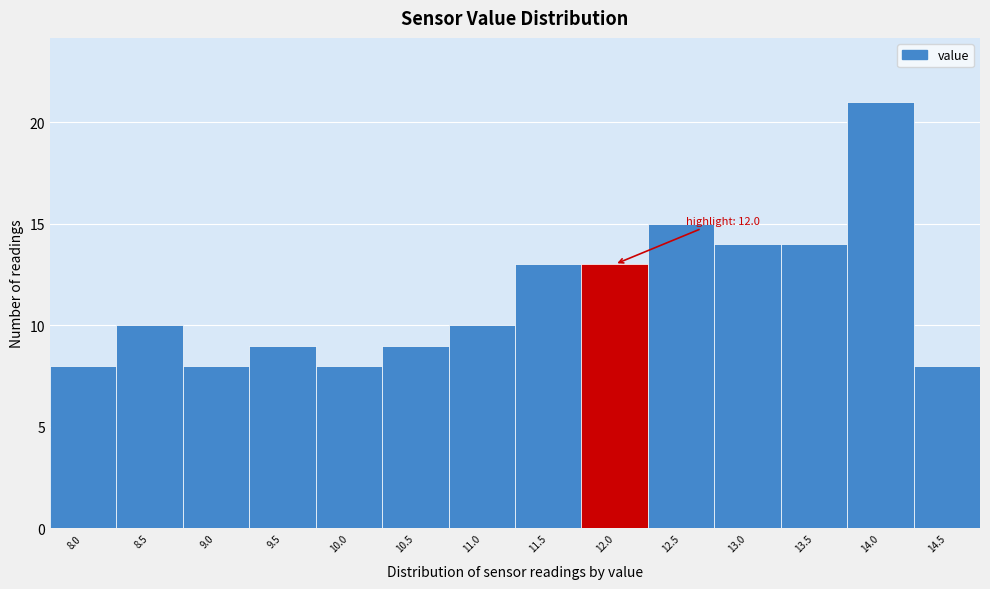

Reading right to left, transcribe all the data shown in this chart.

8	21	14	14	15	13	13	10	9	8	9	8	10	8